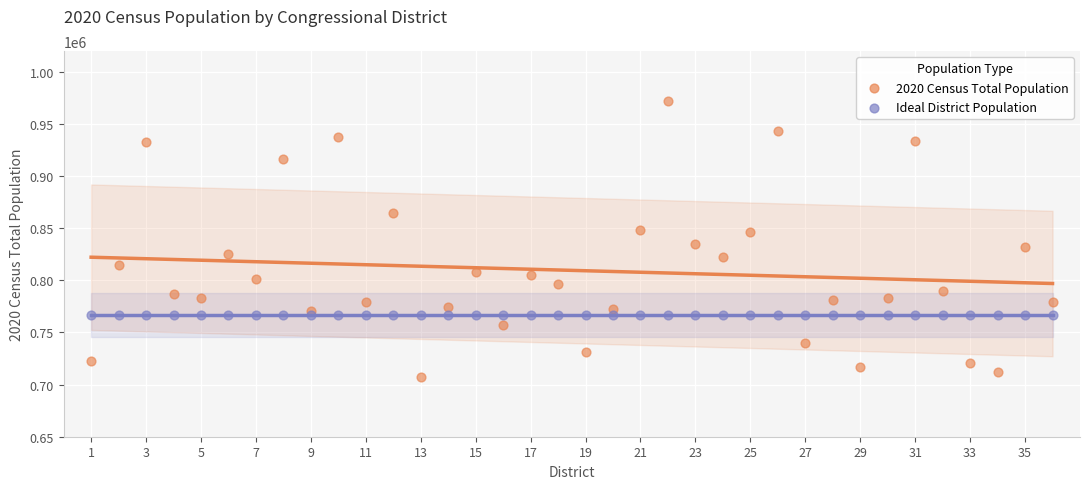

Which series contains the highest Y value?

2020 Census Total Population